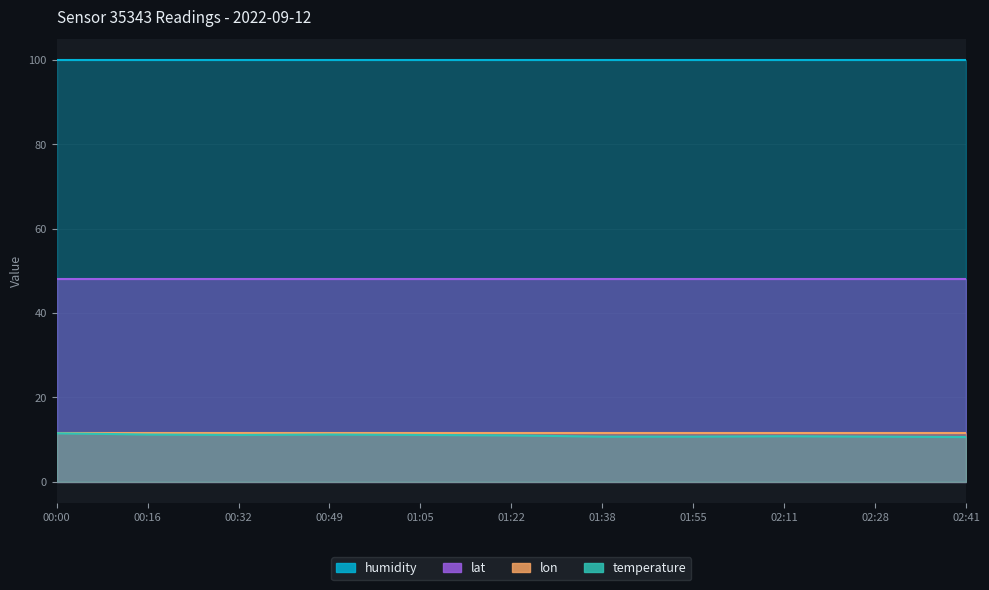

Is it true that lat equals 68.1 at 02:41?

False